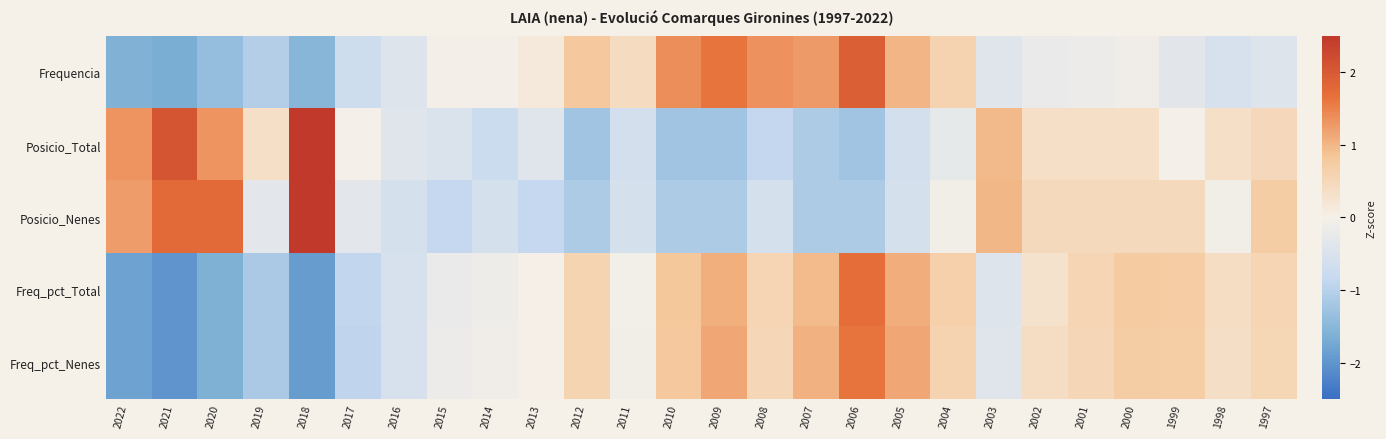

Which category has the lowest value across all series?

2021